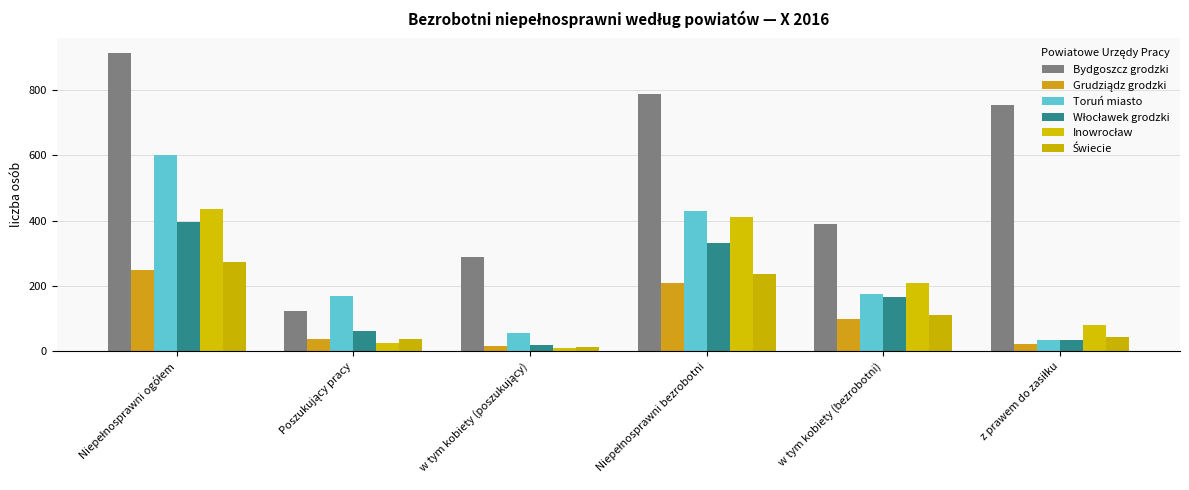

Are the bars horizontal?

No